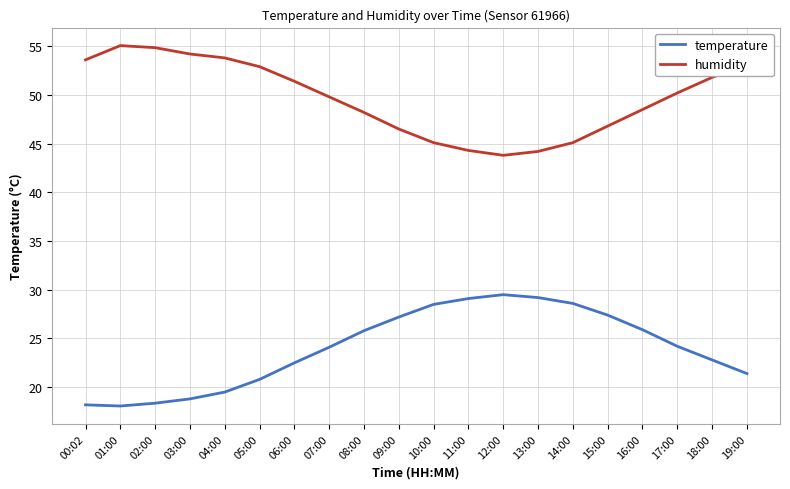

At how many categories does at least one series exceed 41?

20